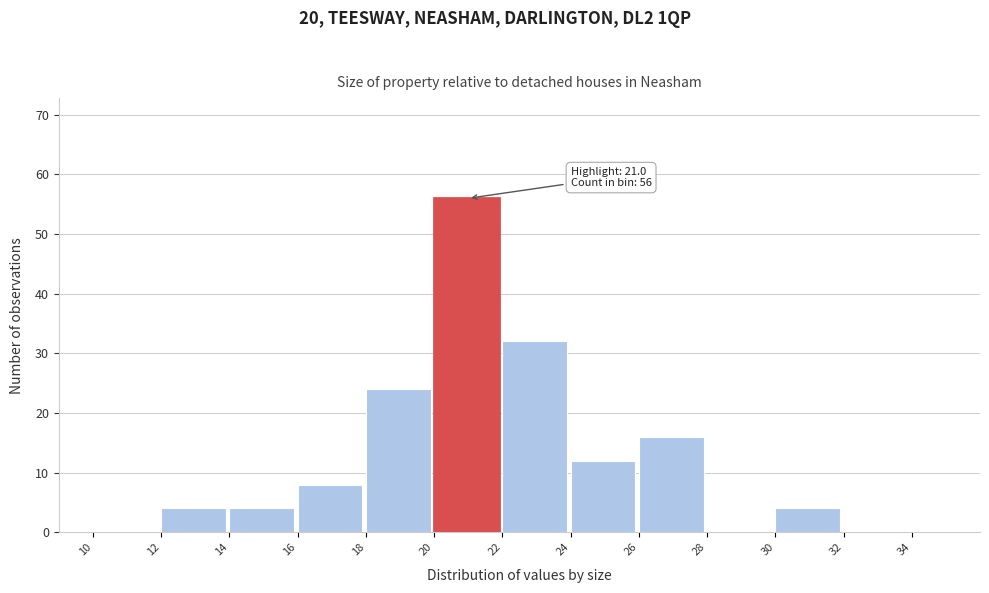

Over which range of the x-axis is the bar tallest?

20 to 22